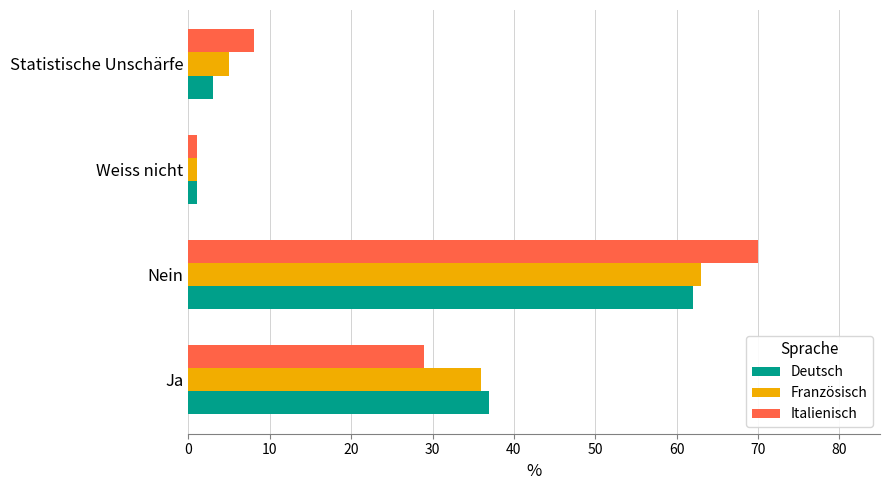

How many data points in Italienisch are less than 29?

2